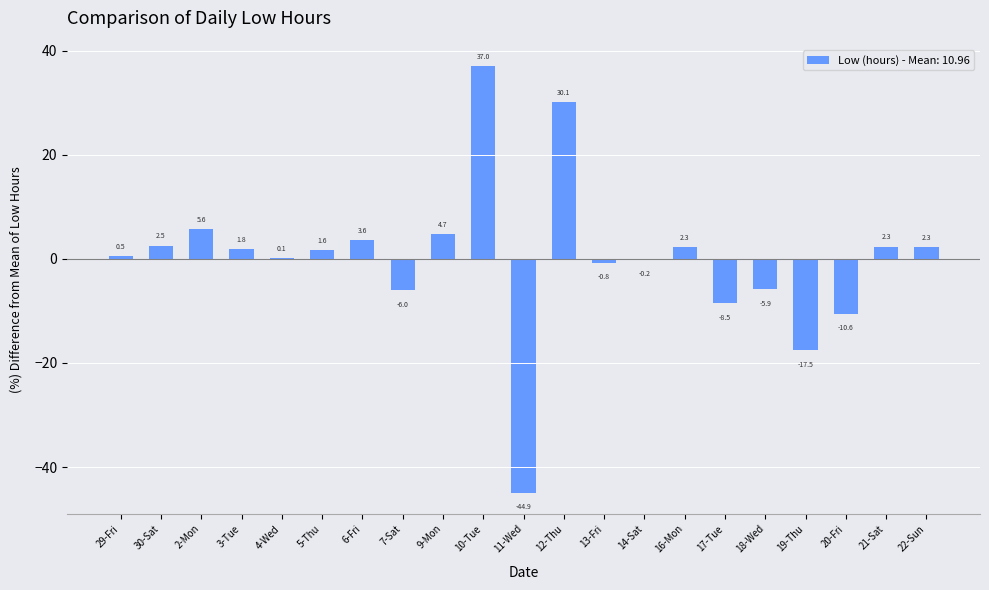

What is the maximum value shown in the chart?

37.0